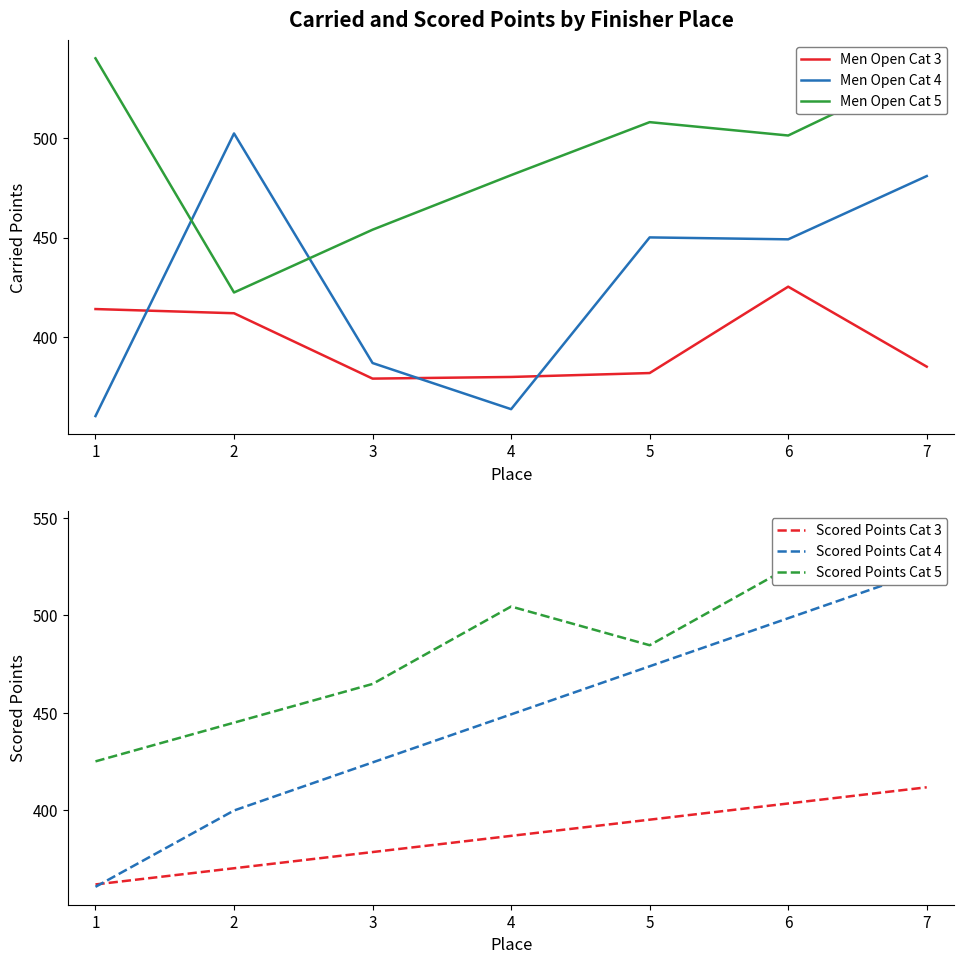

Reading right to left, what are all the values shown in this chart?

Men Open Cat 3: 385.1	425.3	381.9	380.0	379.1	412.0	414.1
Men Open Cat 4: 480.9	449.1	450.1	363.8	387.0	502.3	360.3
Men Open Cat 5: 534.5	501.2	508.0	481.3	453.9	422.4	540.0
Scored Points Cat 3: 411.6	403.2	394.9	386.6	378.2	369.9	361.6
Scored Points Cat 4: 523.3	498.6	473.8	449.1	424.4	399.6	360.3
Scored Points Cat 5: 544.4	524.5	484.7	504.6	464.7	444.8	424.9